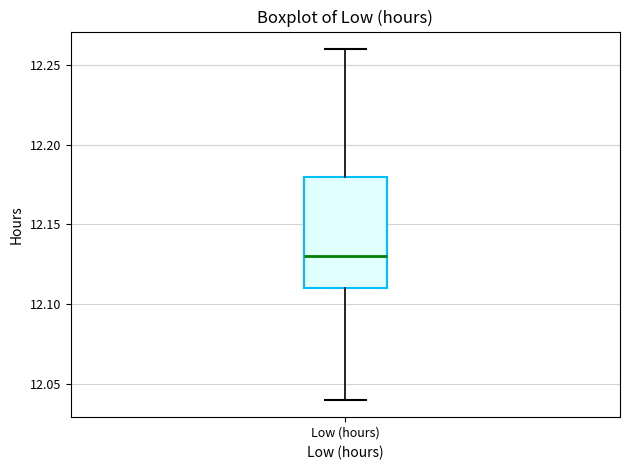

Where does the lower whisker of the box for Low (hours) end on the y-axis? The values are not printed on the chart, so give them approximately, as read against the axis.

12.04